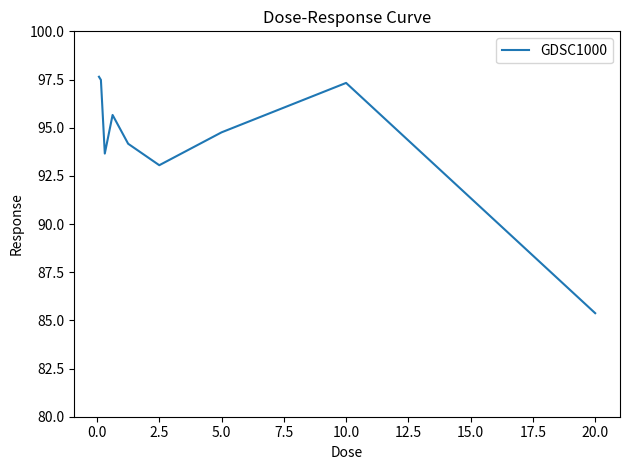

How many interior local peaks (higher than both neighbors) does the data have?

2